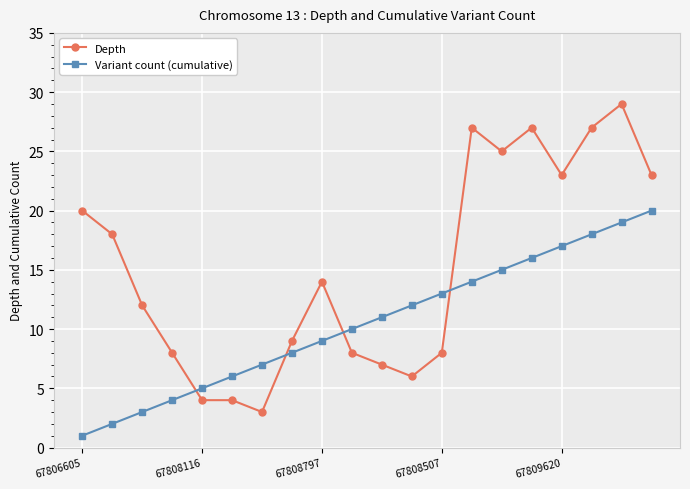

What is the maximum value for Depth?

29